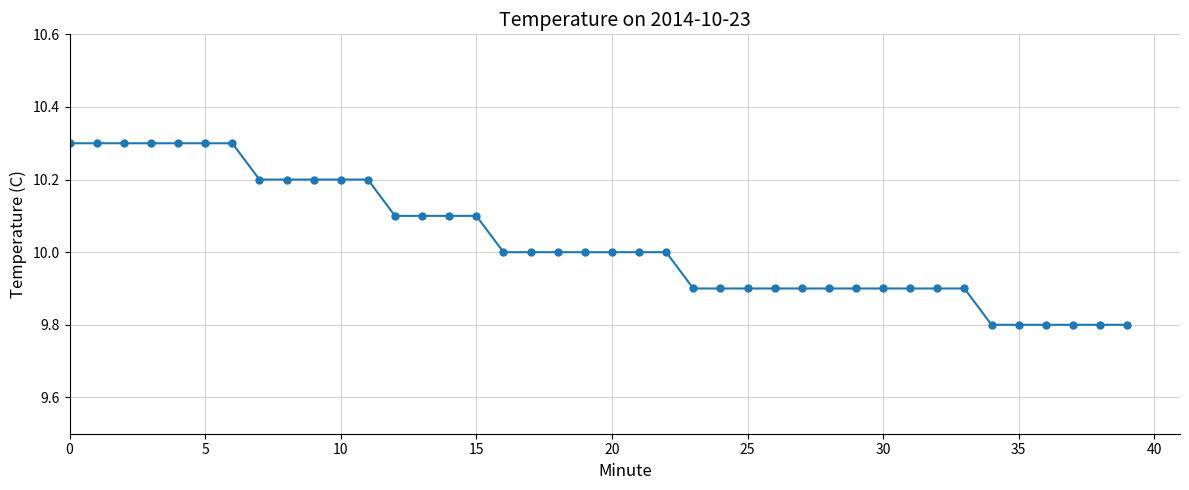

What is the difference between the maximum and second lowest values?

0.5